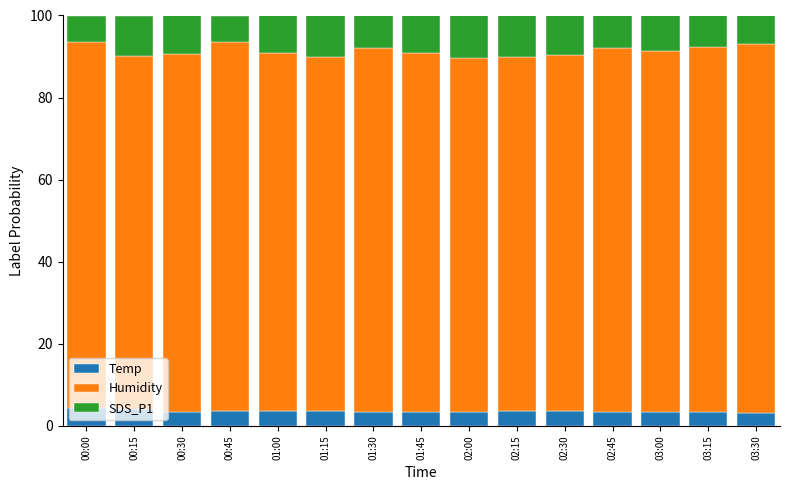

Does the chart contain any negative values?

No